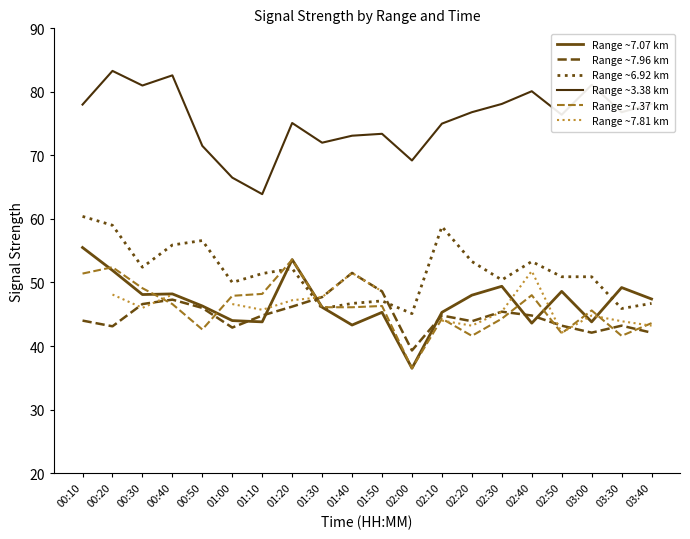

How many values in the Range ~3.38 km series exceed 76?

11